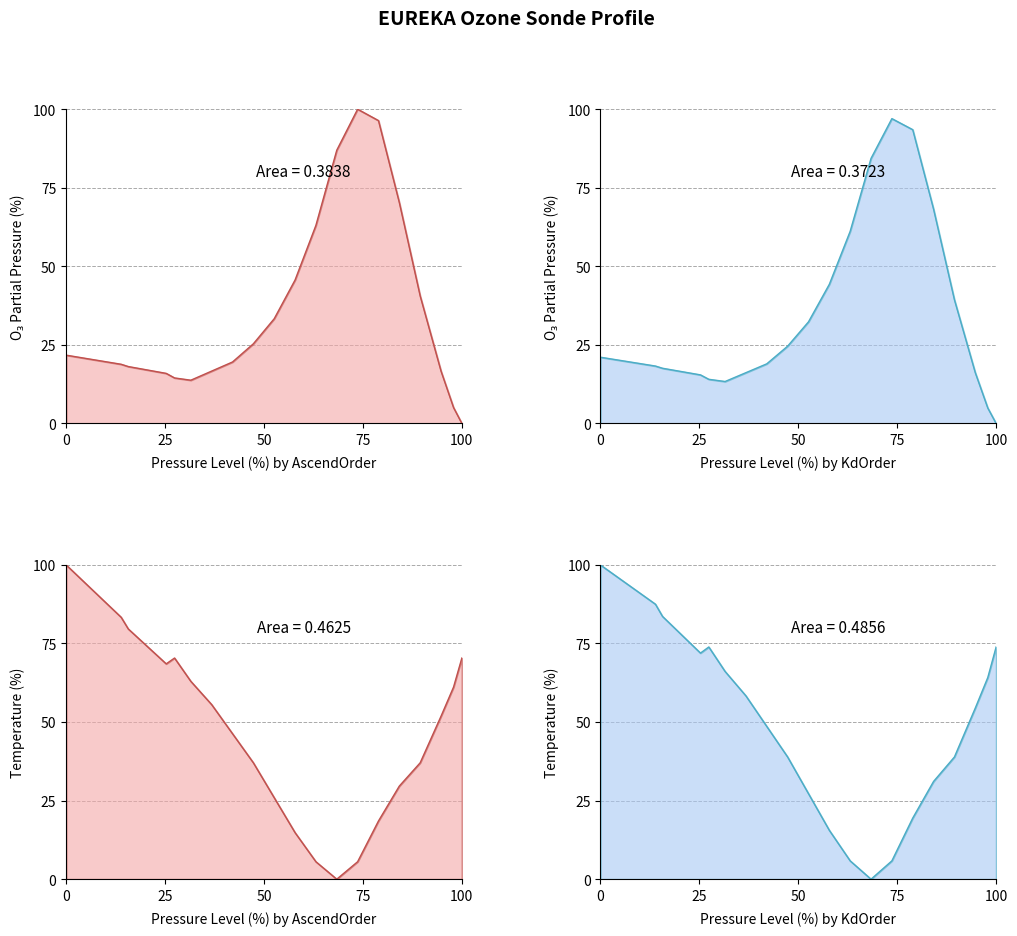

What is the average value of the O3PartialPressure series?

35.0